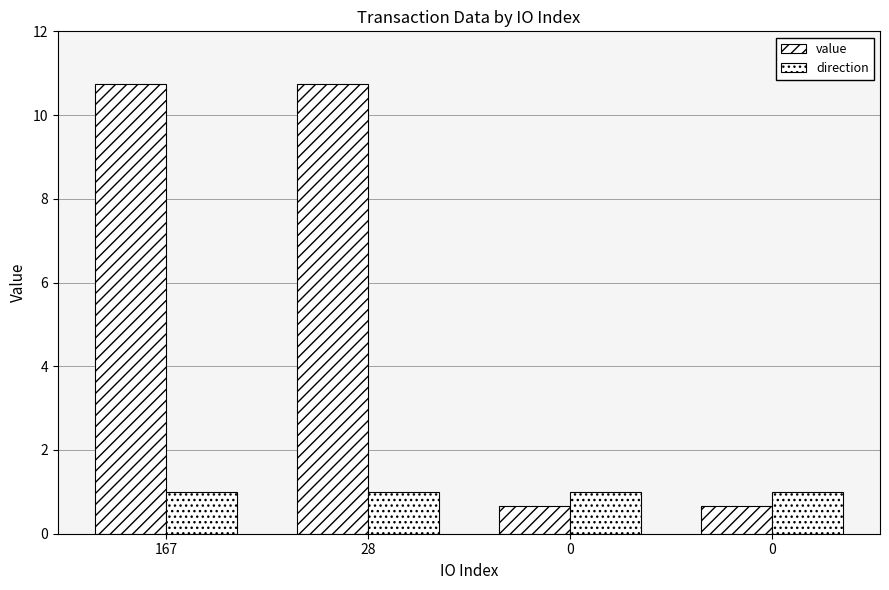

Which series has the largest total across all categories?

value